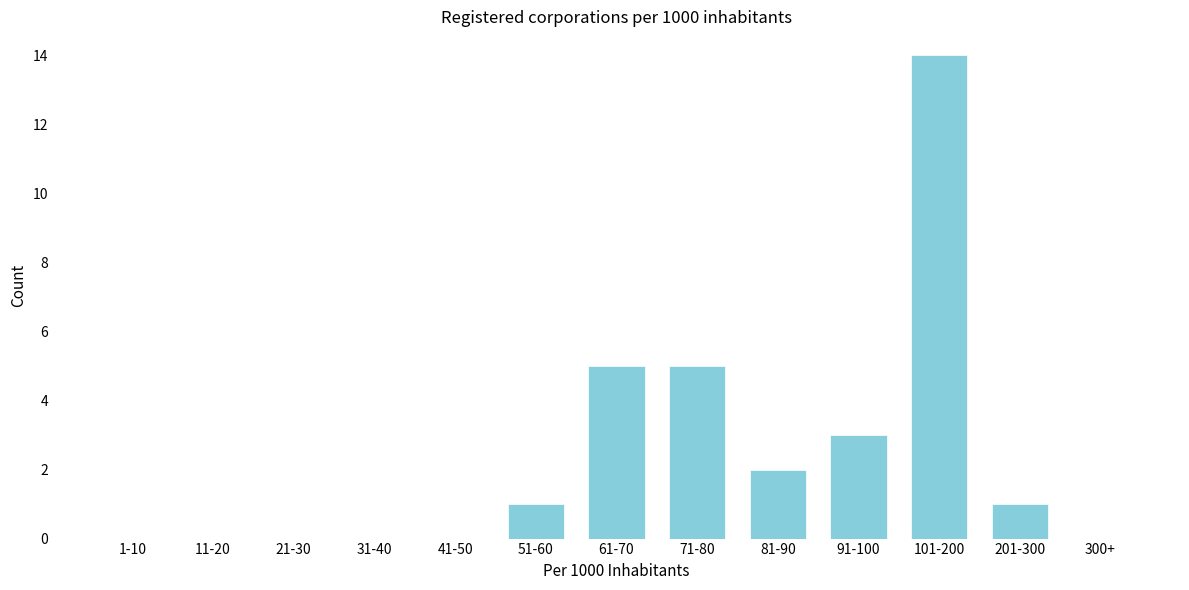

What is the greatest value displayed?

14